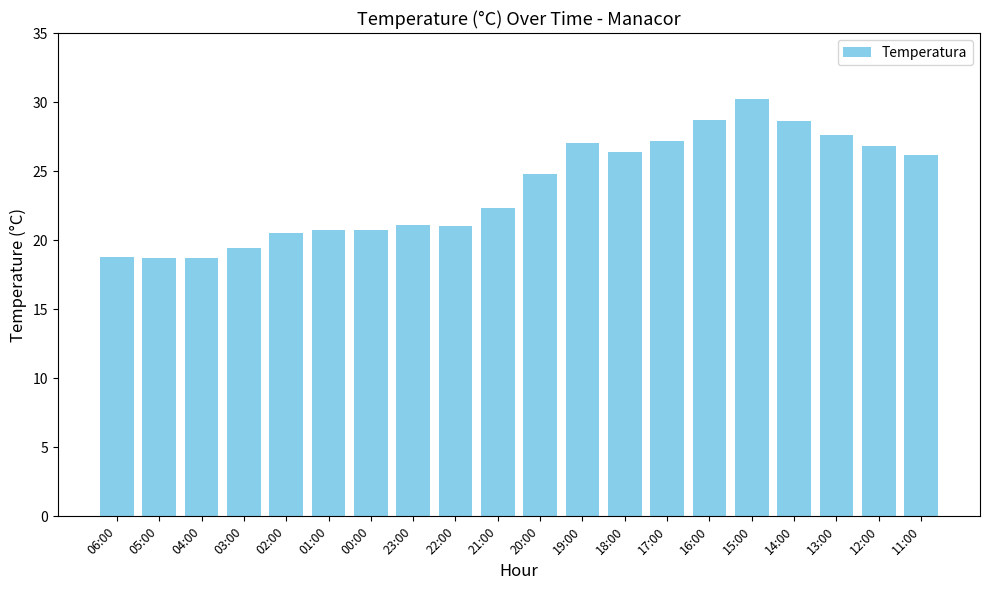

Where does the data first go above 24?

20:00